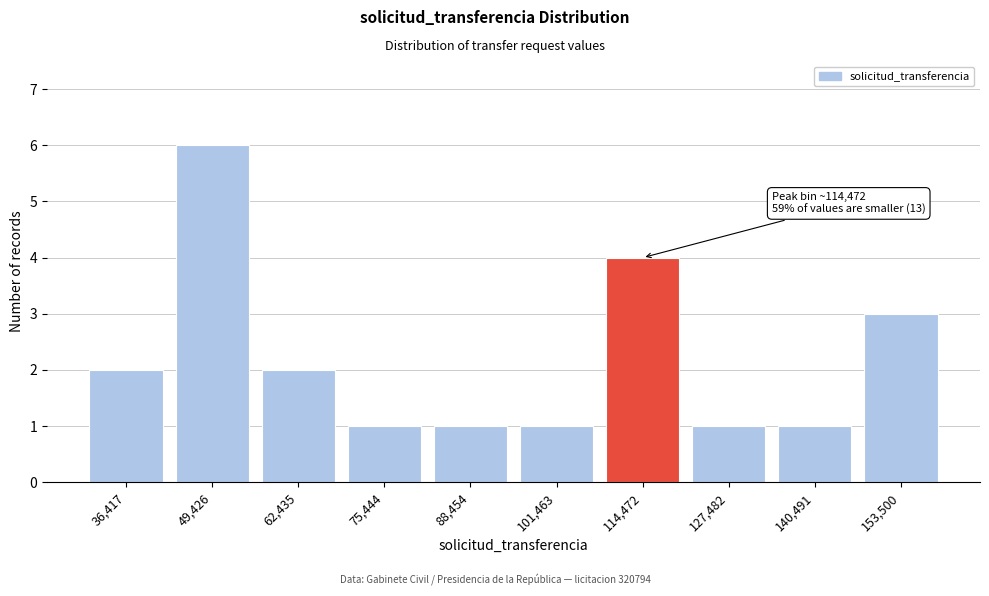

Reading right to left, list all the values displayed in this chart.

3	1	1	4	1	1	1	2	6	2